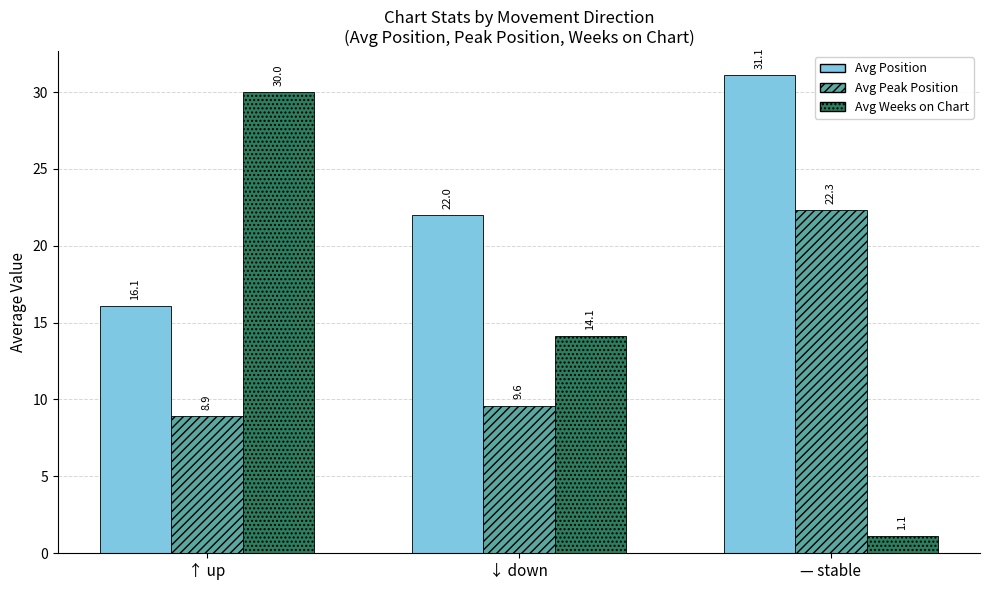

What are all the series names shown in the legend?

Avg Position, Avg Peak Position, Avg Weeks on Chart